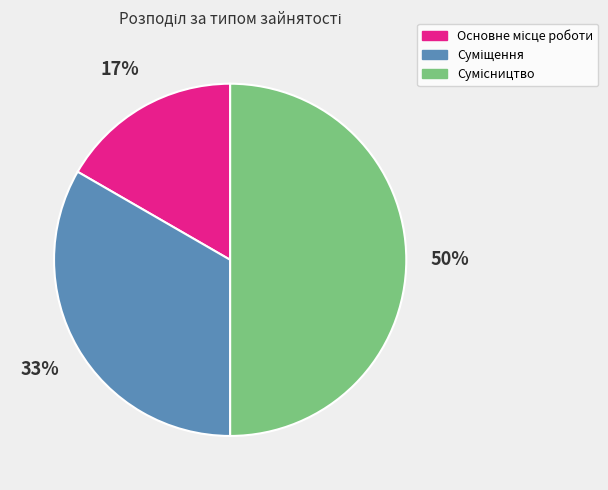

To the nearest percent, what is the average slice percentage?

33%